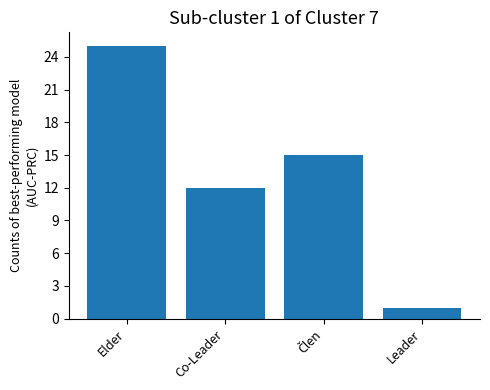

Where does the data first go above 15?

Elder